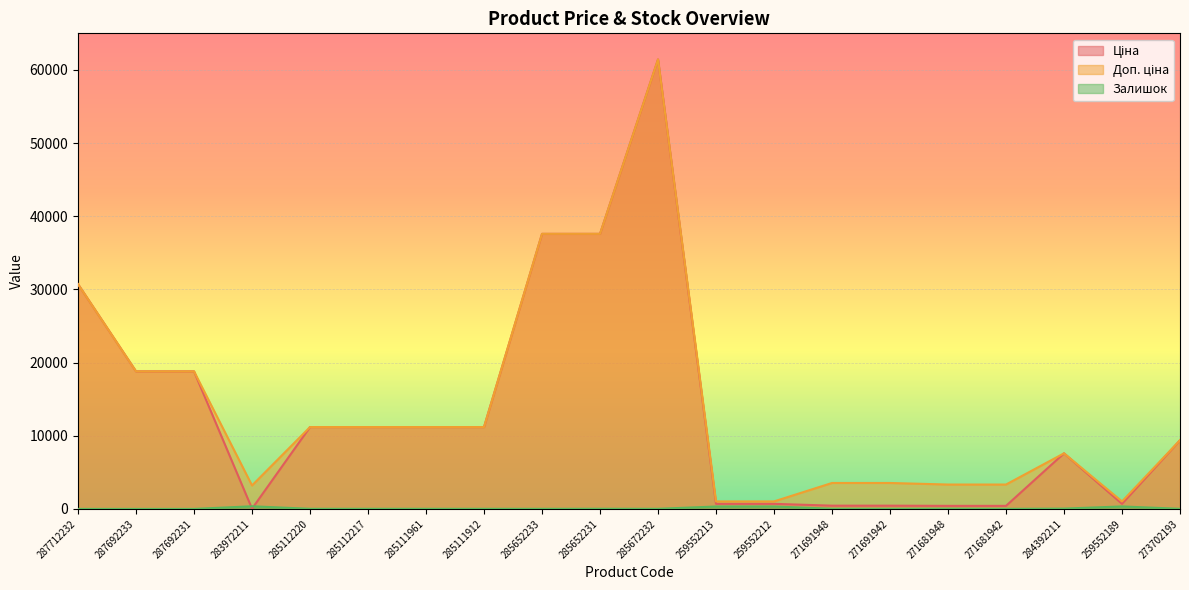

What is the difference between the second highest and second lowest values in the Ціна series?

37177.1